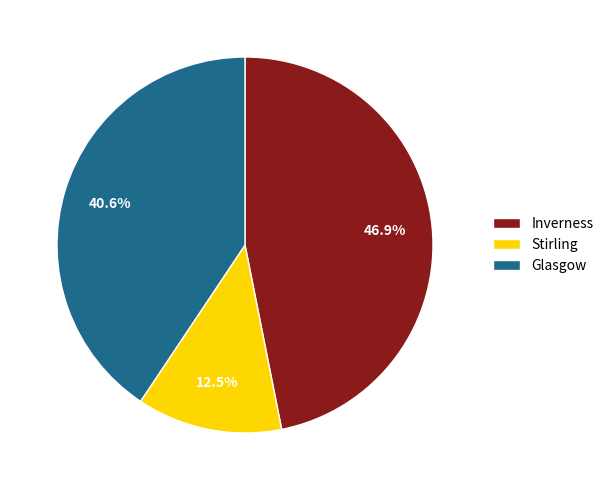

Is the sum of Inverness and Stirling greater than half?

Yes